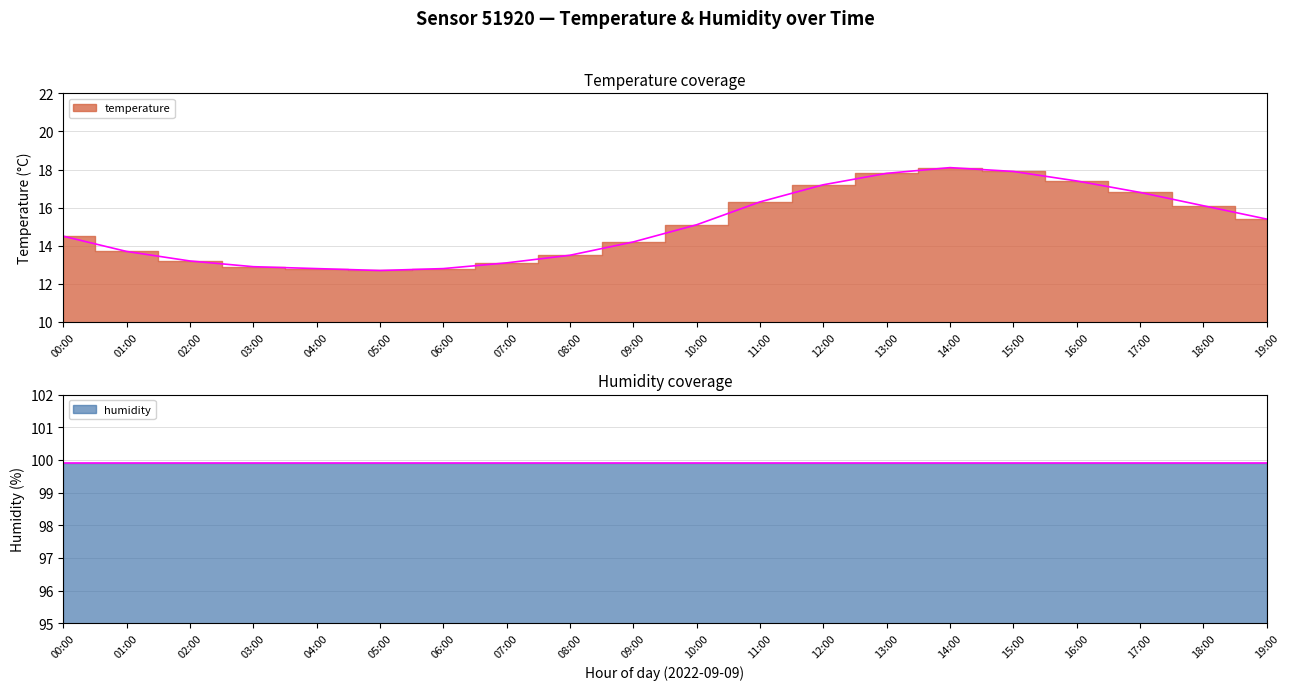

What is the difference between the values at 08:00 and 01:00?

0.2